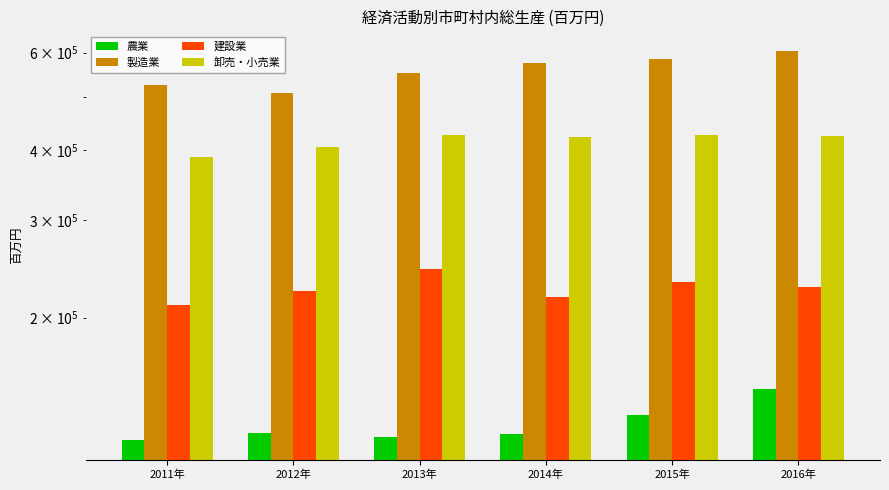

Count the number of categories in the chart.

6